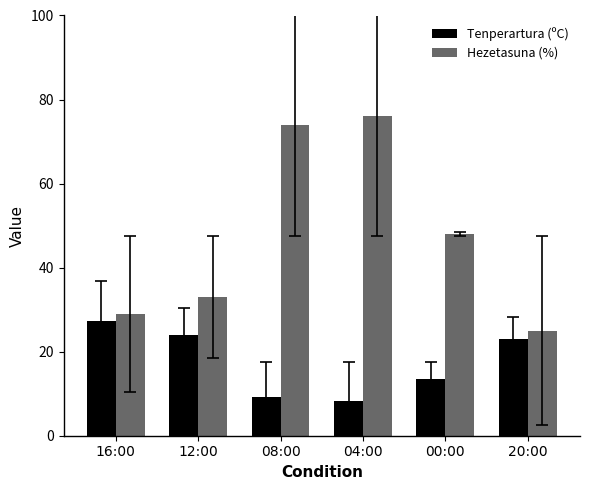

The value of Tenperartura (ºC) at 04:00 is 13.5. True or false?

False